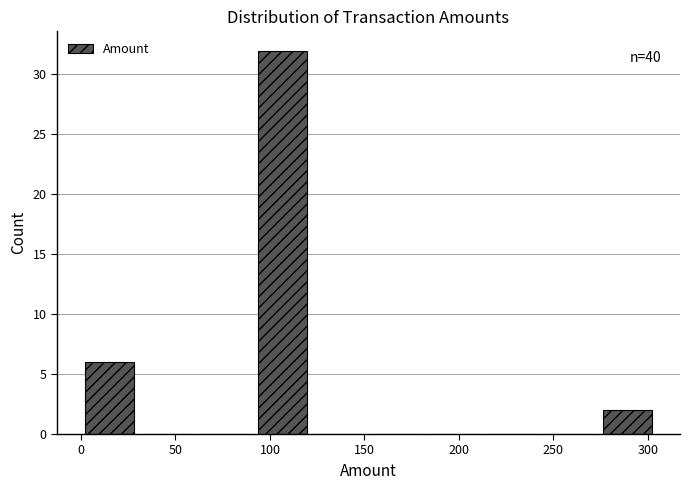

Over which range of the x-axis is the bar tallest?

90 to 120